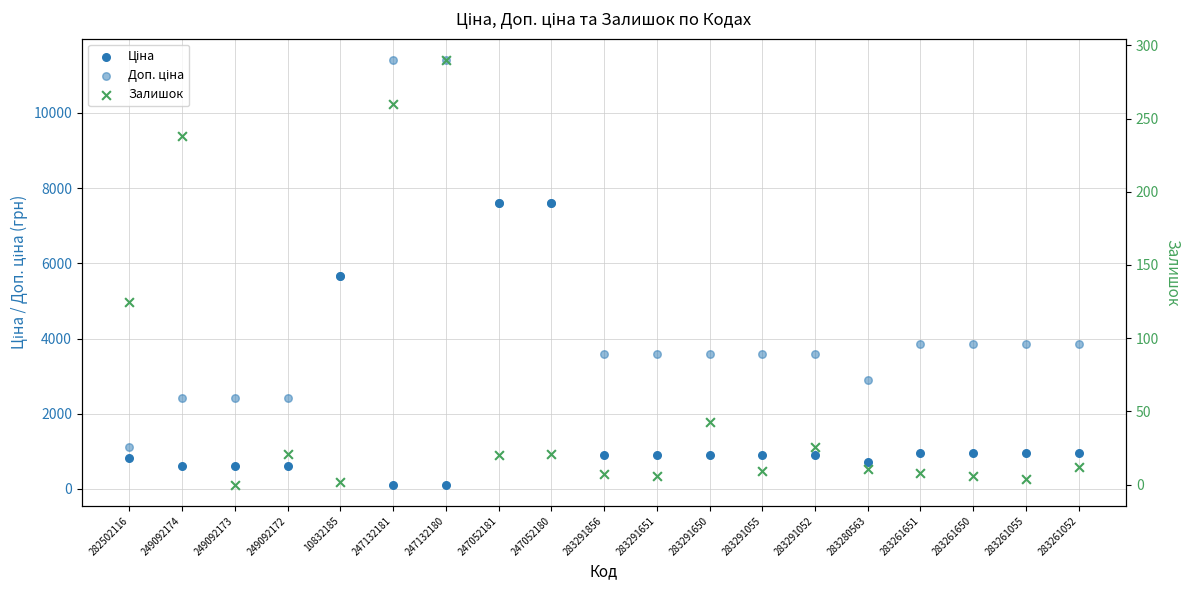

At how many categories does at least one series exceed 4147?

5